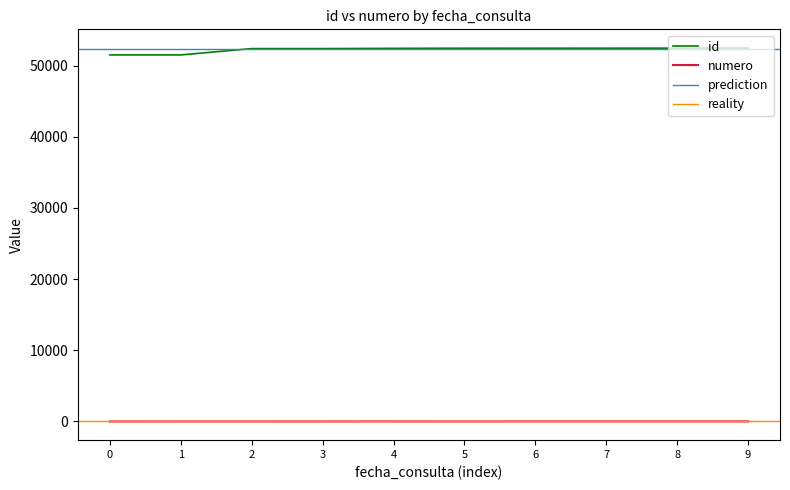

True or false: id and numero intersect in this chart.

False